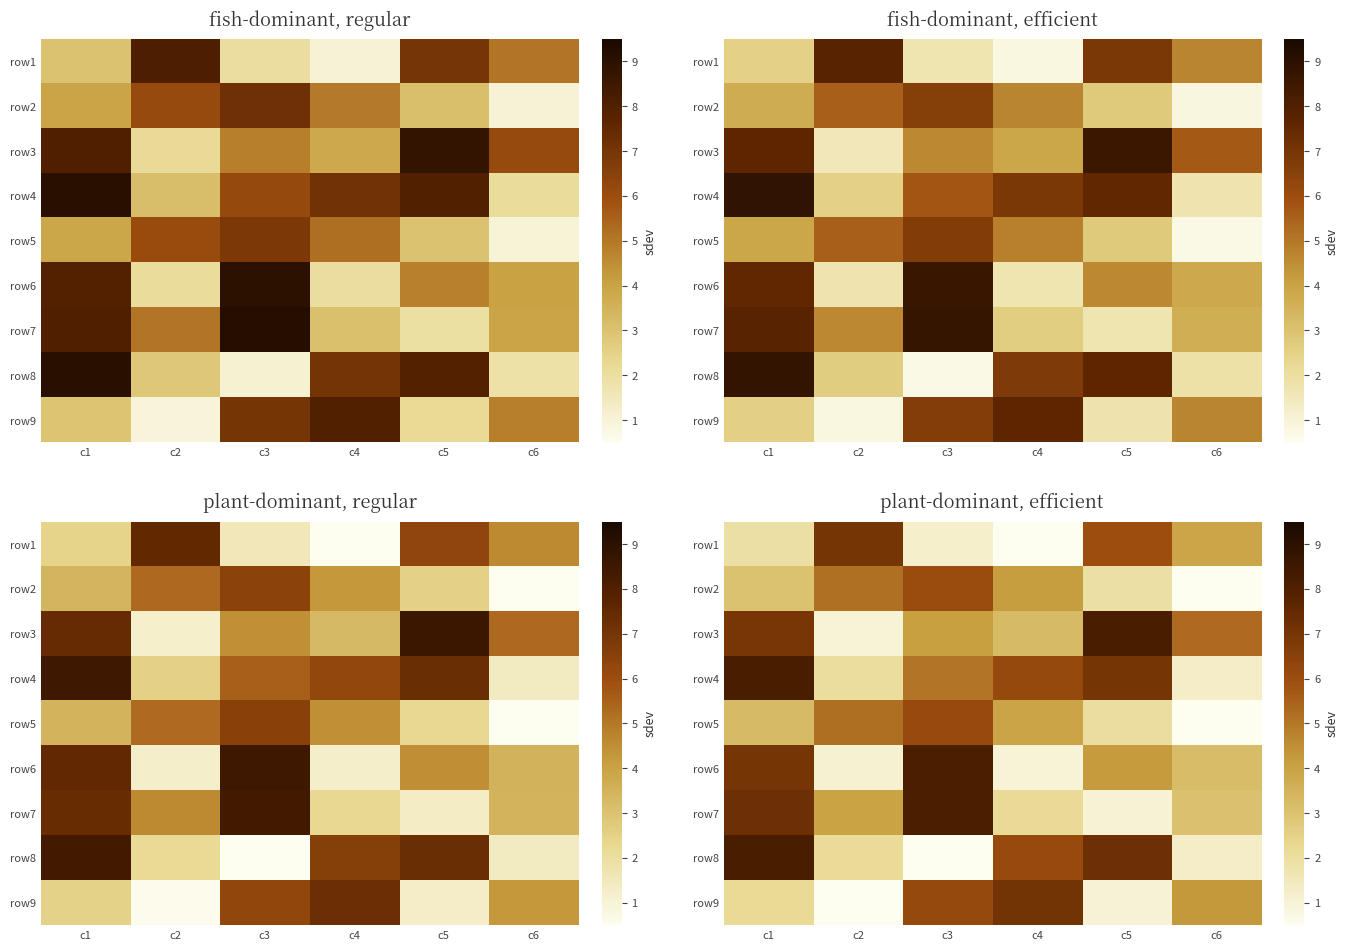

Rank the series at c6 from lowest to highest value.

row_1, row_4, row_3, row_7, row_6, row_5, row_0, row_8, row_2